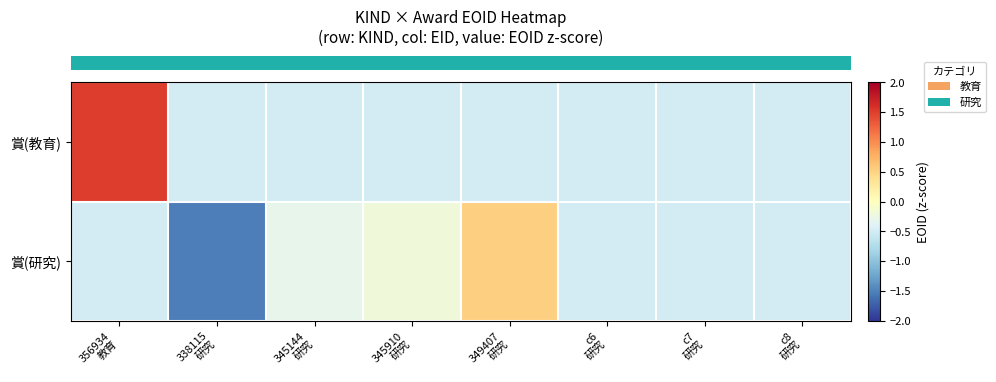

Between c8
研究 and 345144
研究, which is larger?

c8
研究